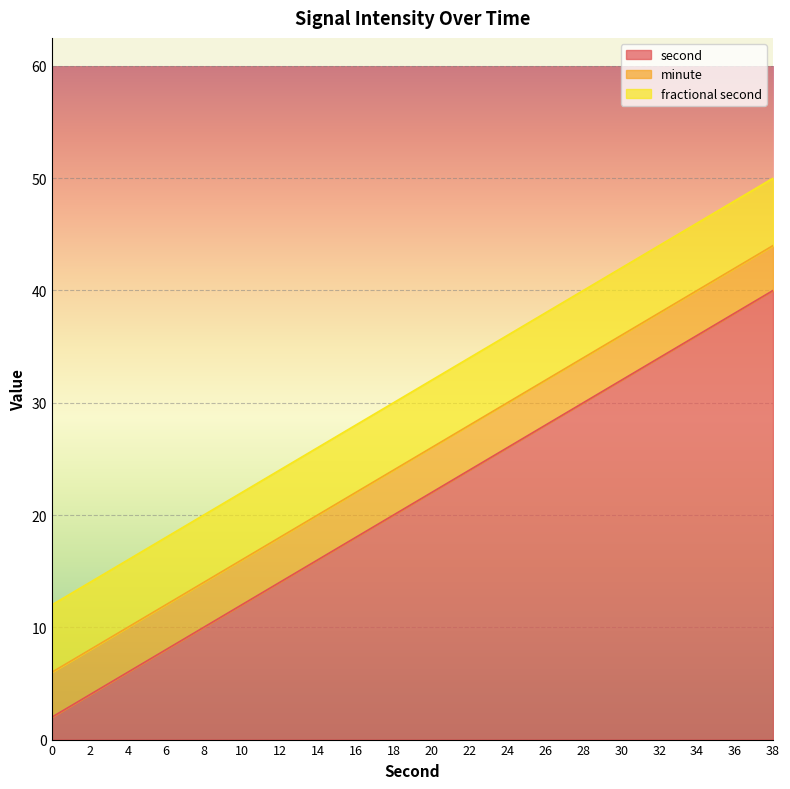

Which series has the largest total across all categories?

second